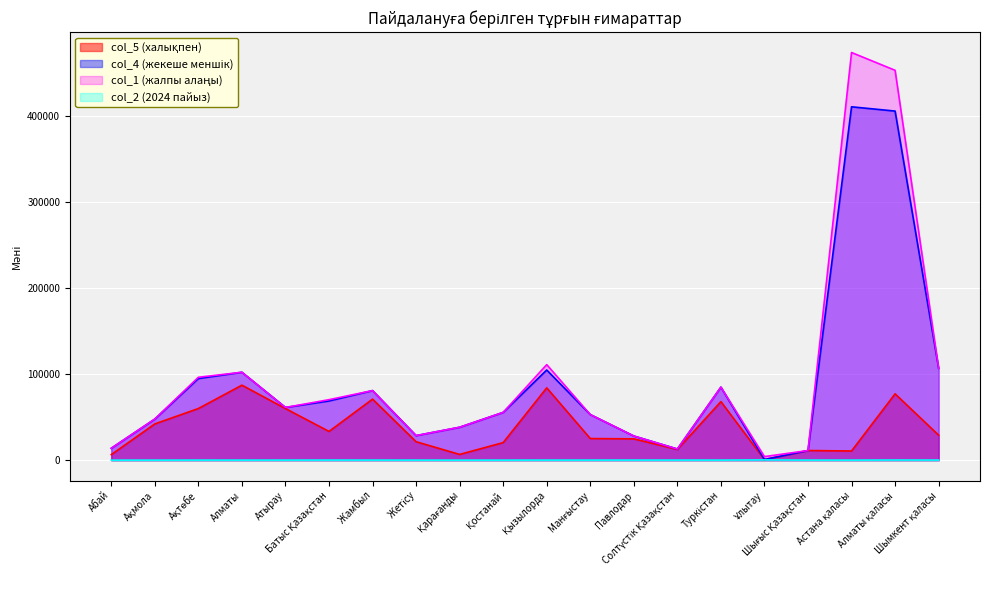

What is the total value across all series at Ақмола?

137769.9